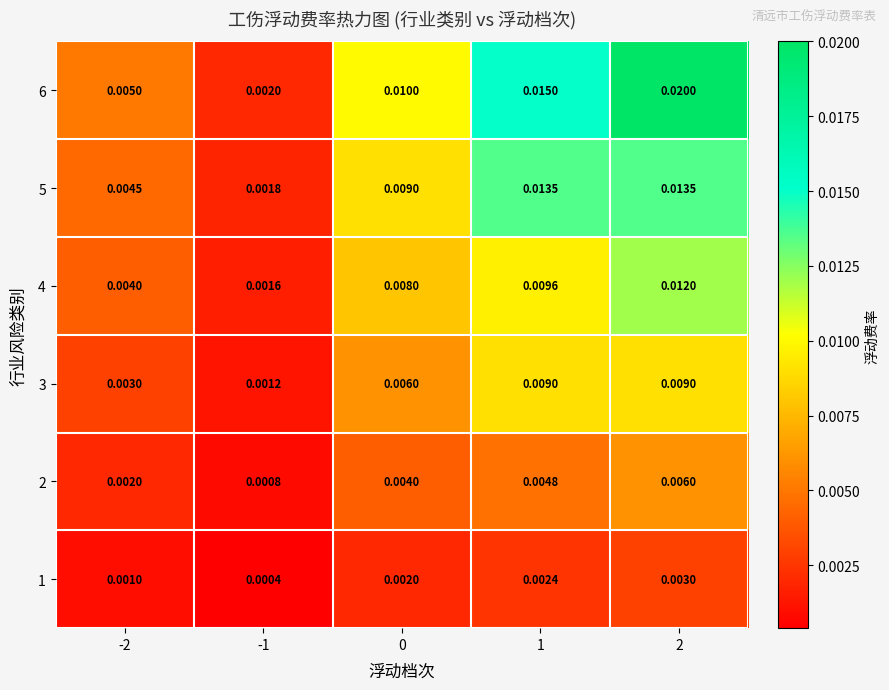

Is the value of 4 at -2 greater than the value of 3 at 2?

No